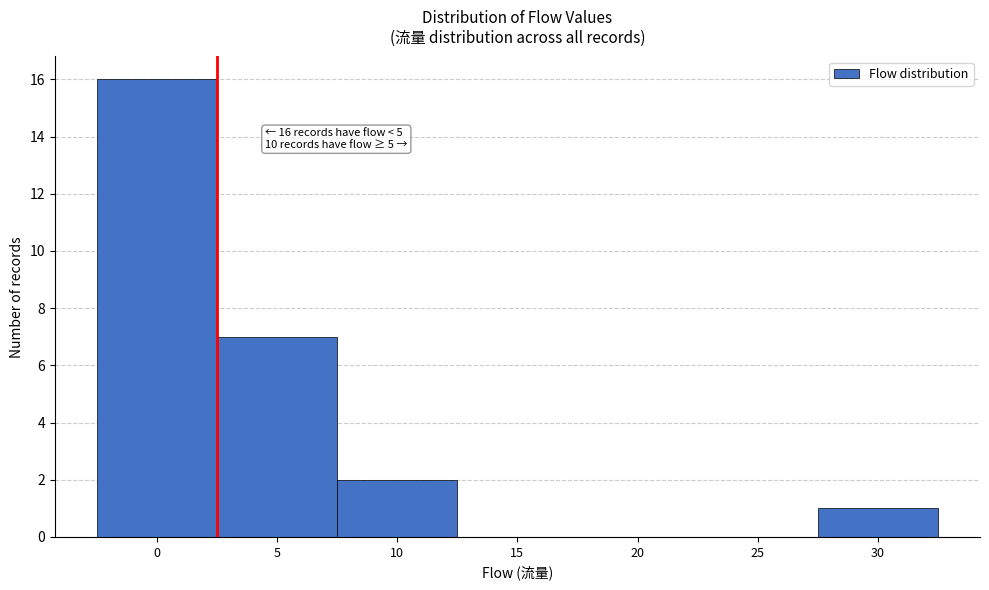

Reading left to right, extract all data points from this chart.

0=16	5=7	10=2	15=0	20=0	25=0	30=1